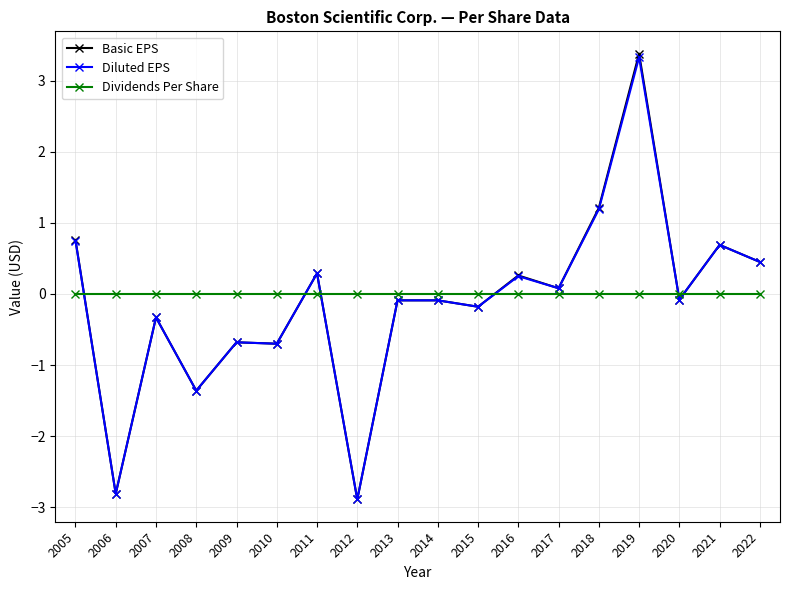

Is it true that Dividends Per Share equals 0.0 at 2019?

True